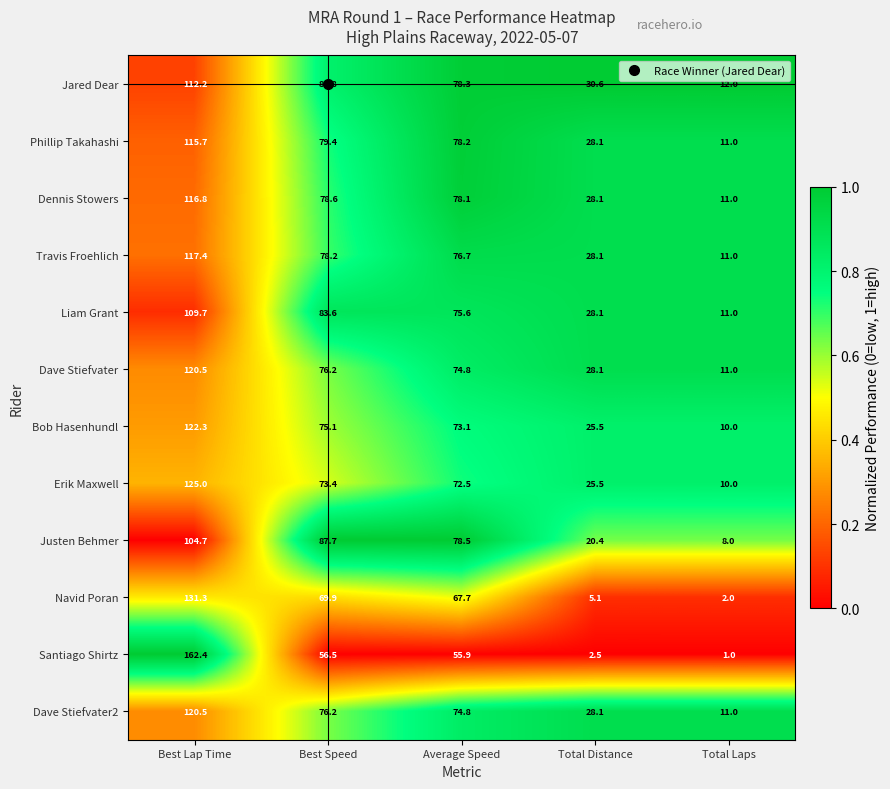

Where is Erik Maxwell nearest to the value 67?

Average Speed